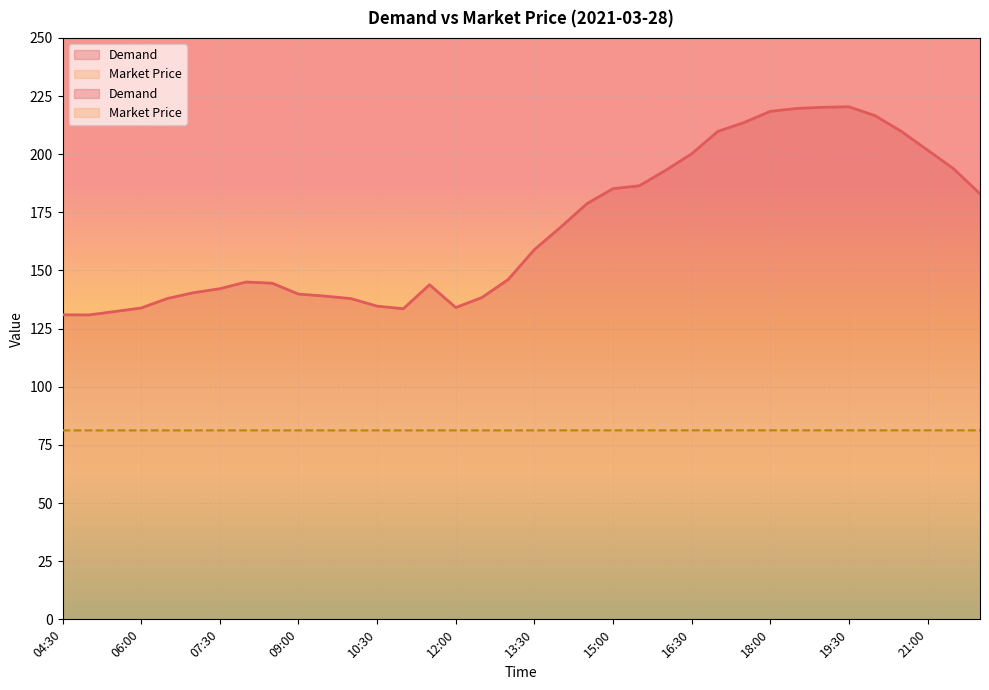

How many Market Price values are between 81 and 82?

36